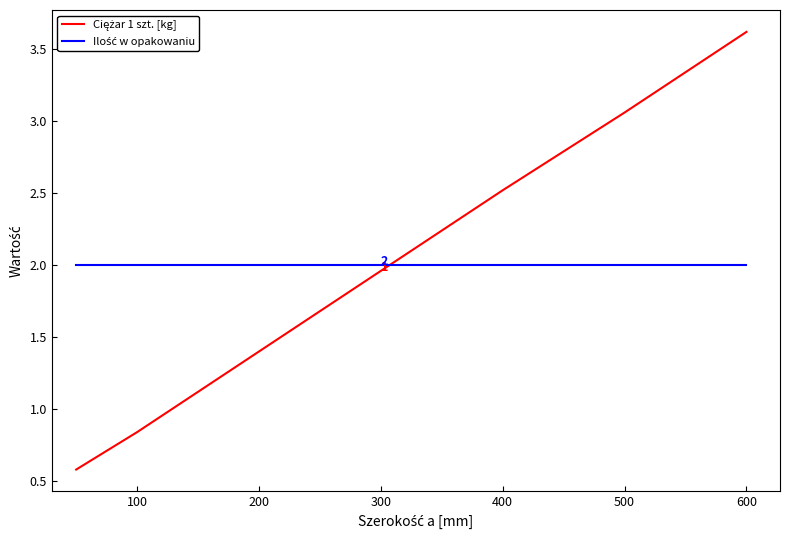

What is the maximum value shown in the chart?

3.6